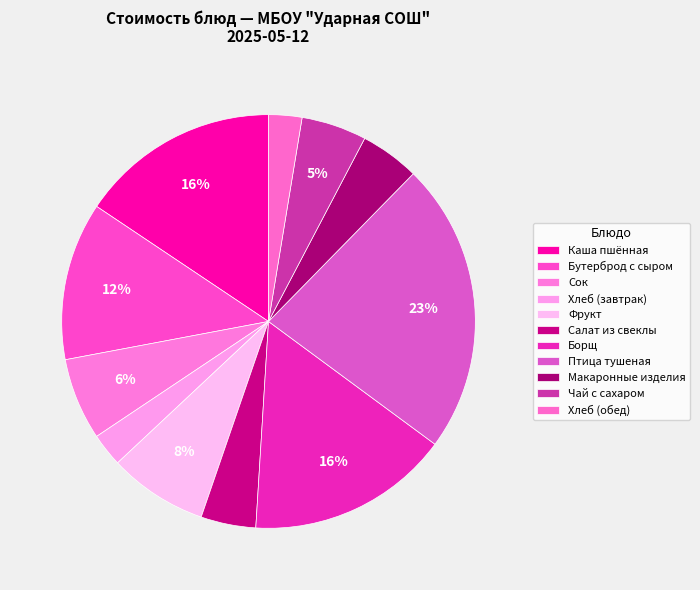

Between Хлеб (обед) and Сок, which is larger?

Сок